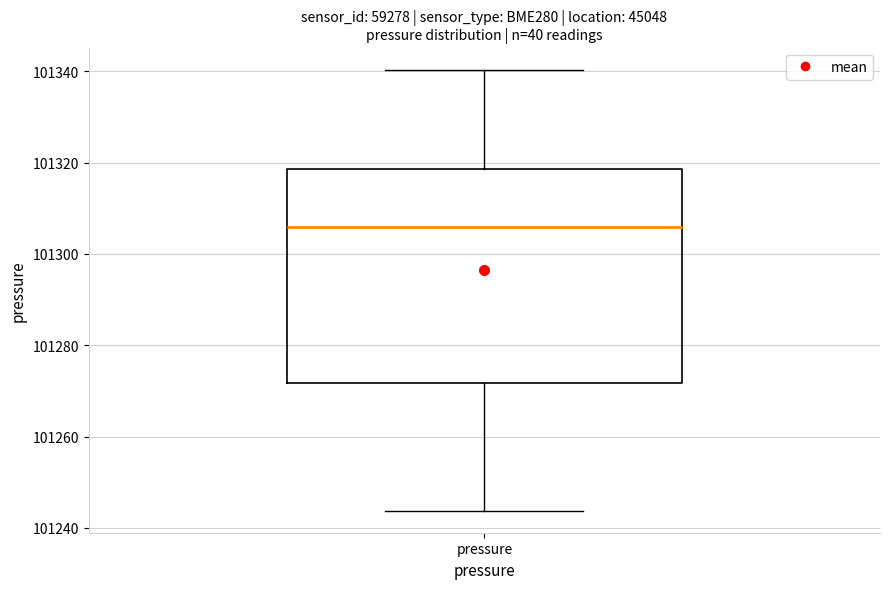

Where is the upper edge of the box for pressure on the y-axis? The values are not printed on the chart, so give them approximately, as read against the axis.

101318